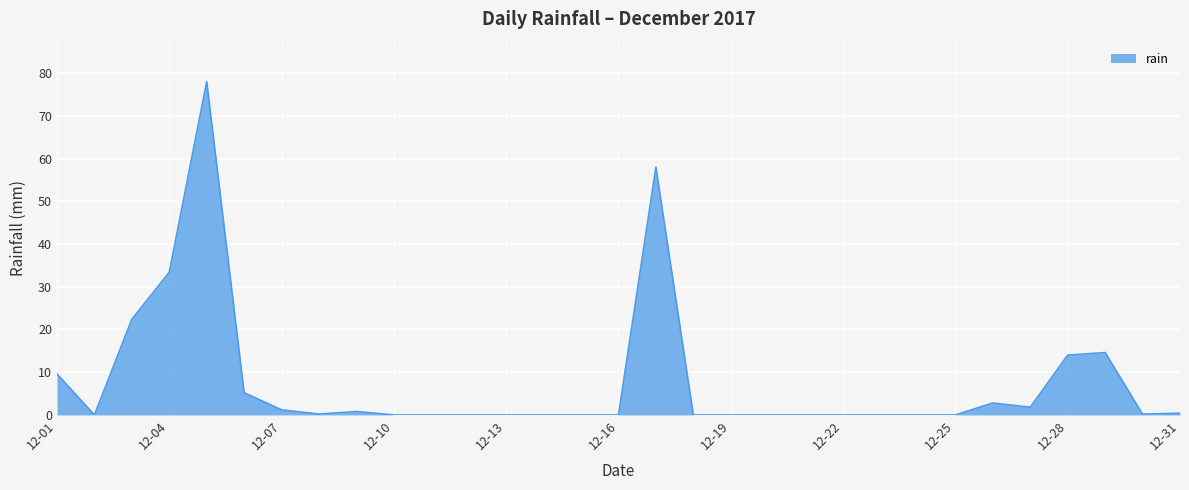

How many lines are shown in the chart?

1